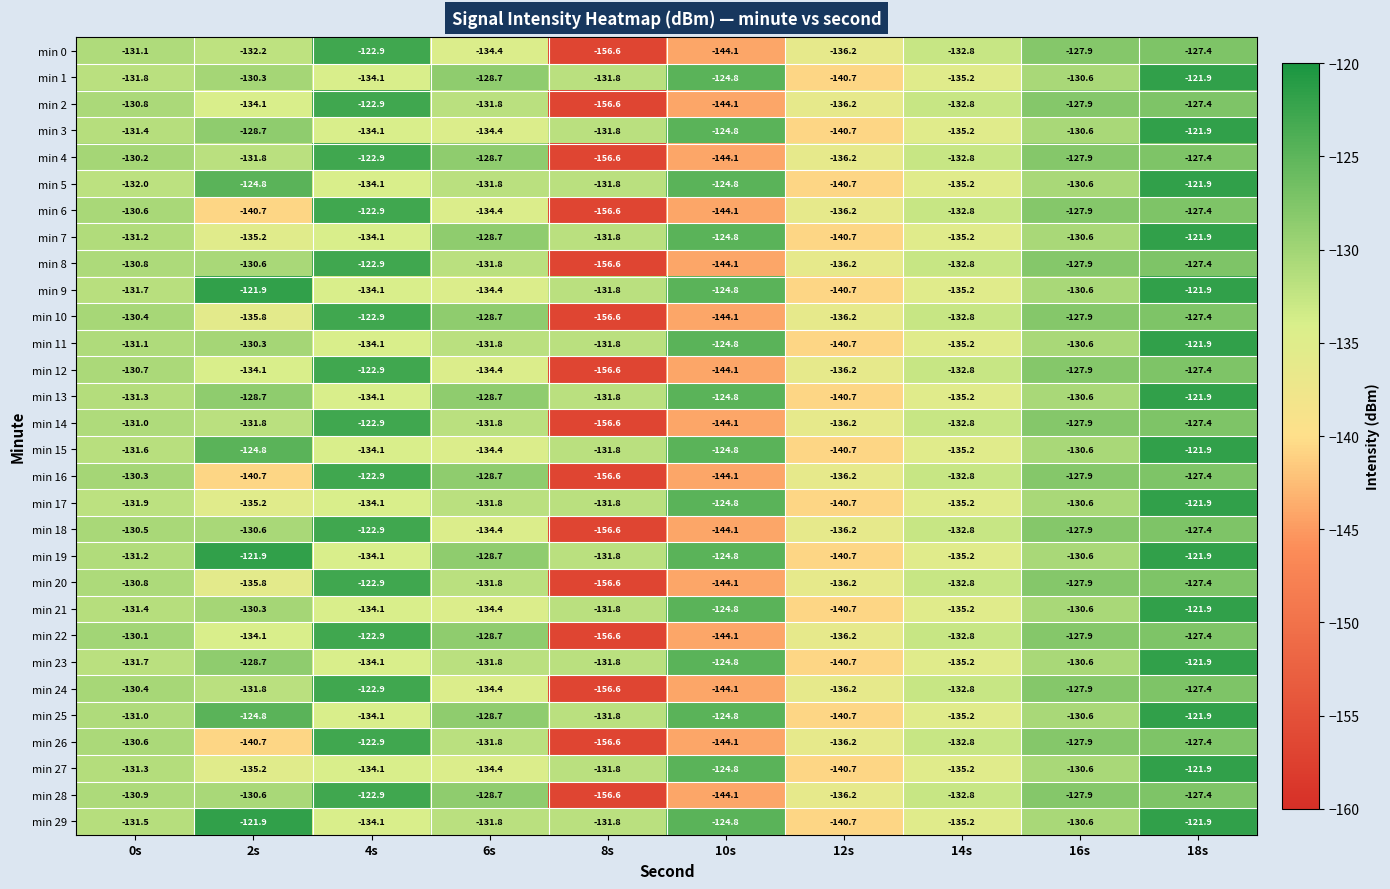

Count the number of categories in the chart.

10